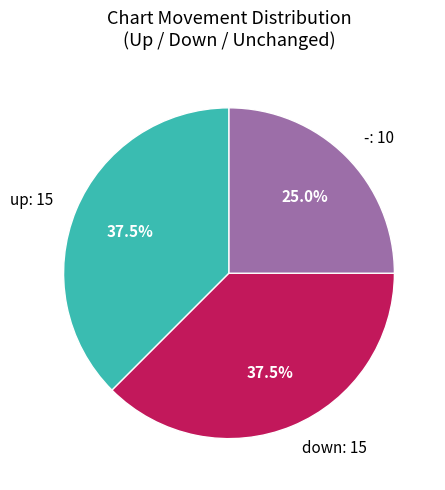

What is the total percentage of down: 15 and up: 15?

75.0%